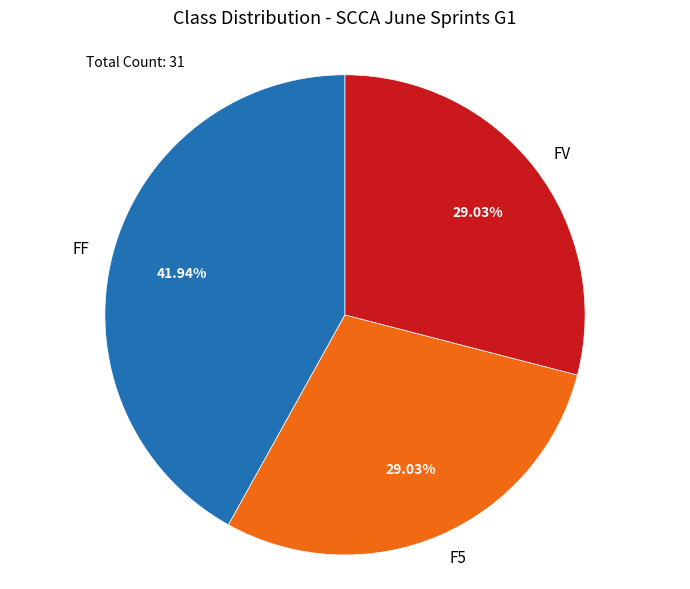

To the nearest percent, what is the combined percentage of FF and FV?

71%